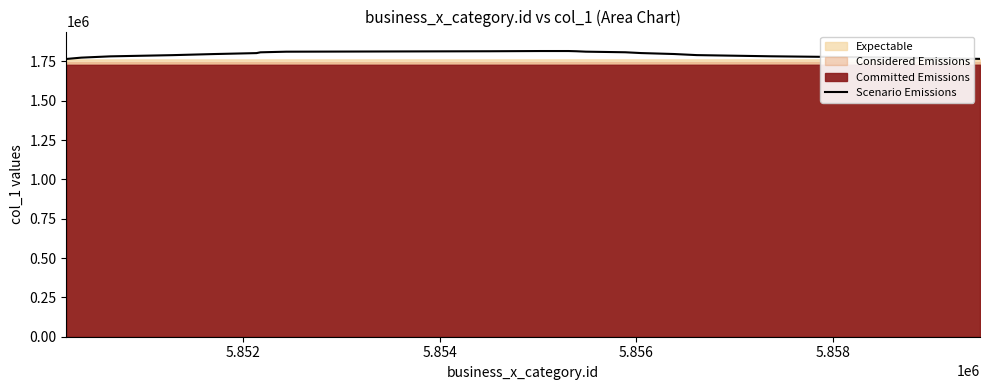

What is the lowest value of the Scenario Emissions series?

1765891.2